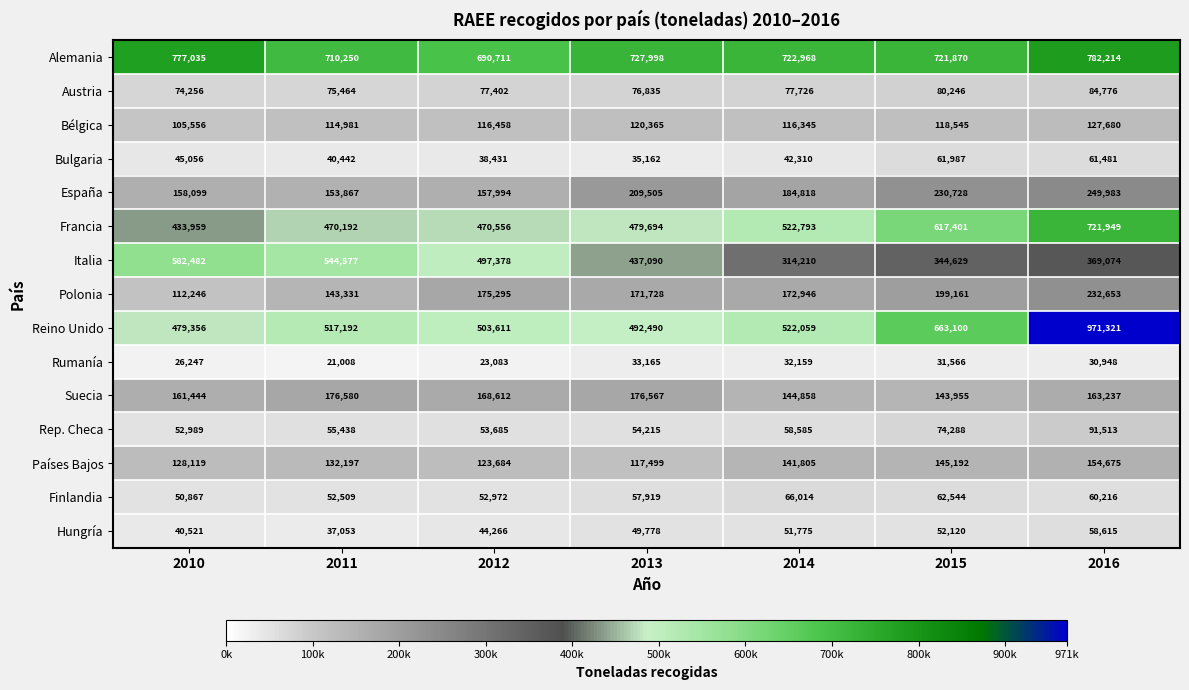

What is the total value across all series at 2012?

3194138